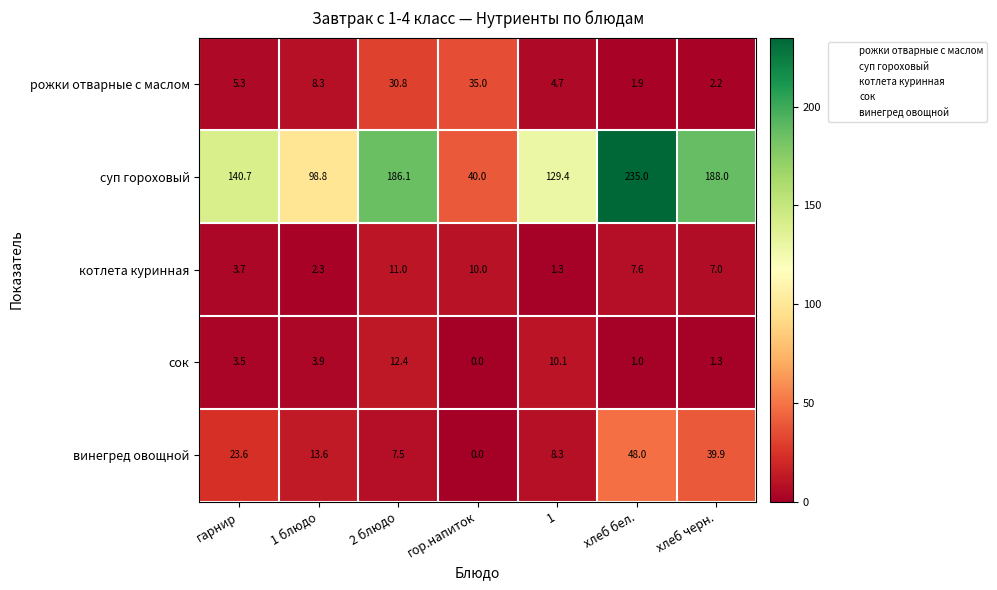

Which series has the largest total across all categories?

суп гороховый